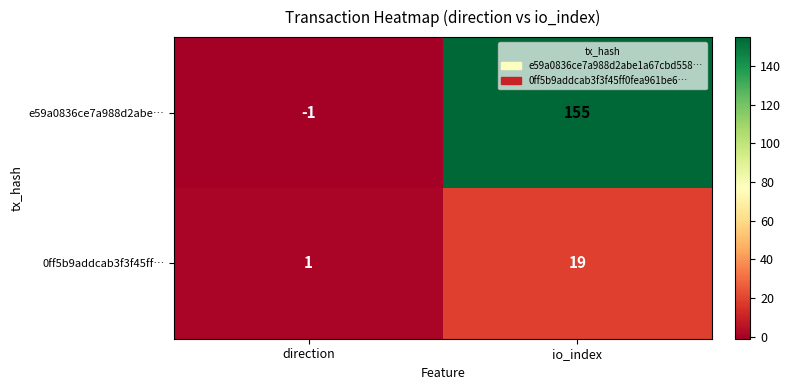

Reading left to right, list all the values displayed in this chart.

e59a0836ce7a988d2abe…: -1	155
0ff5b9addcab3f3f45ff…: 1	19